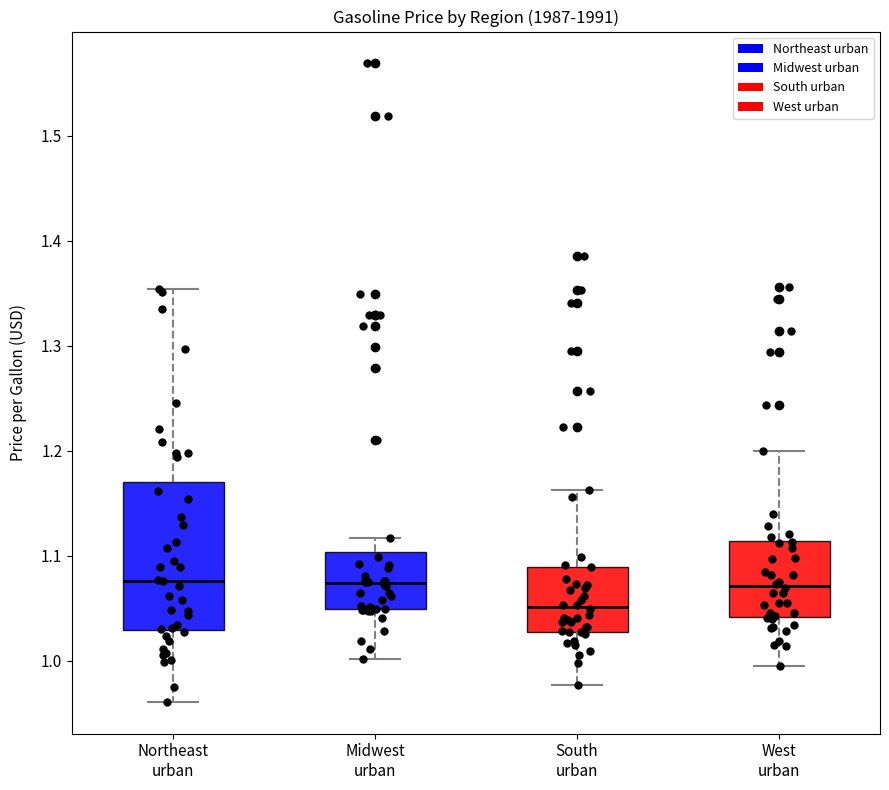

Reading left to right, read every box against the y-axis: the position of its median line, the range the box covers, and the ends of its whiskers. The values are not printed on the chart, so give them approximately, as read against the axis.

Northeast urban: median 1.08, box 1.03 to 1.17, whiskers 0.96 to 1.35
Midwest urban: median 1.07, box 1.05 to 1.10, whiskers 1.00 to 1.12
South urban: median 1.05, box 1.03 to 1.09, whiskers 0.98 to 1.16
West urban: median 1.07, box 1.04 to 1.11, whiskers 1.00 to 1.20